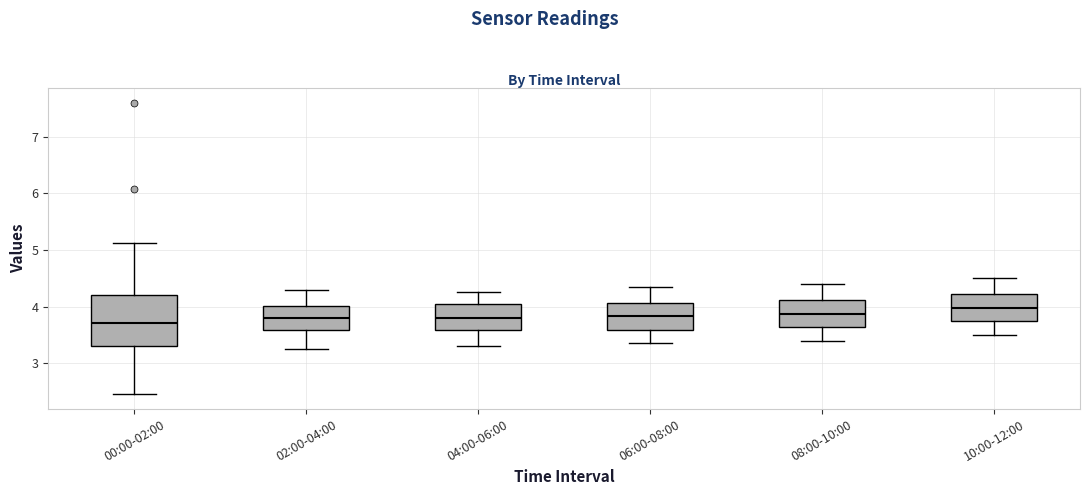

Reading left to right, read every box against the y-axis: the position of its median line, the range the box covers, and the ends of its whiskers. The values are not printed on the chart, so give them approximately, as read against the axis.

00:00-02:00: median 3.7, box 3.3 to 4.2, whiskers 2.5 to 5.1
02:00-04:00: median 3.8, box 3.6 to 4.0, whiskers 3.3 to 4.3
04:00-06:00: median 3.8, box 3.6 to 4.1, whiskers 3.3 to 4.3
06:00-08:00: median 3.8, box 3.6 to 4.1, whiskers 3.4 to 4.4
08:00-10:00: median 3.9, box 3.6 to 4.1, whiskers 3.4 to 4.4
10:00-12:00: median 4.0, box 3.7 to 4.2, whiskers 3.5 to 4.5